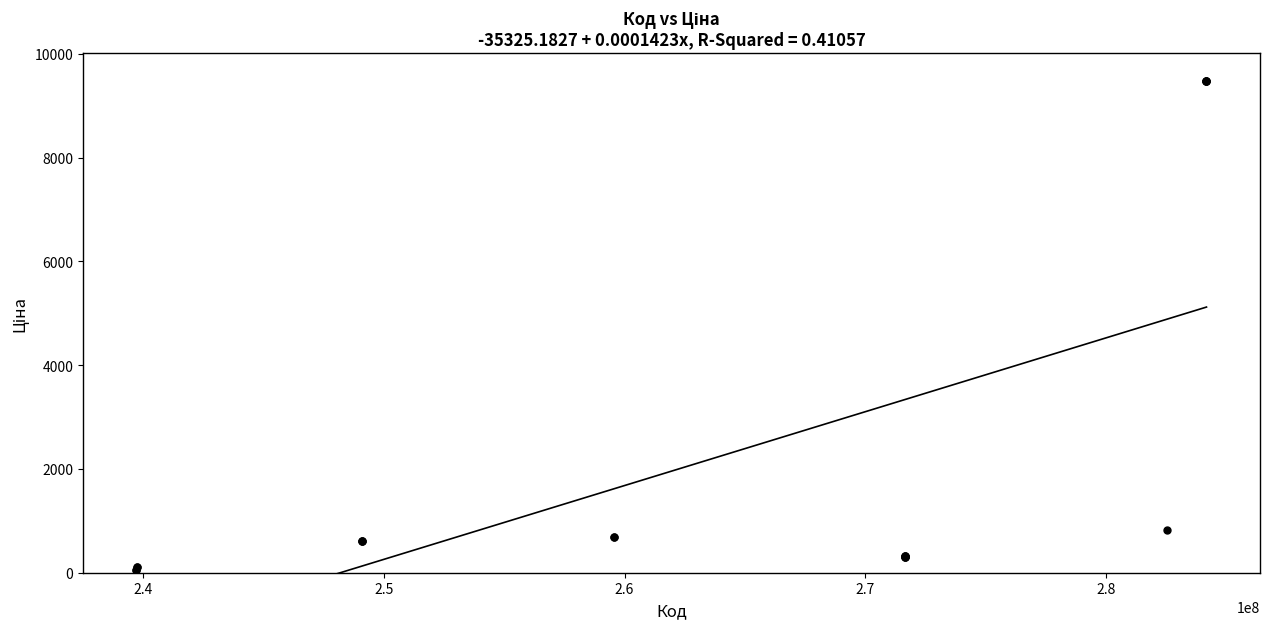

What Y value in the scatter plot is closest to 4768?

818.5